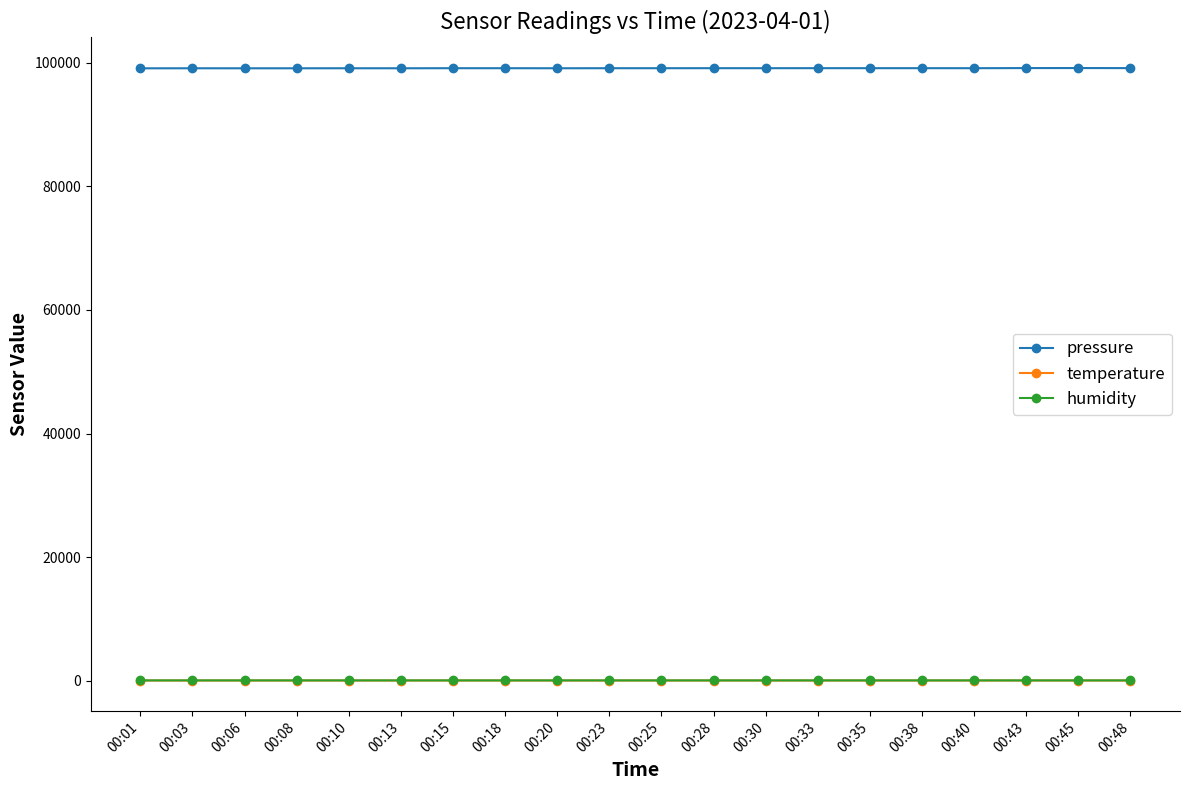

True or false: pressure has more than 2 interior local peaks.

True